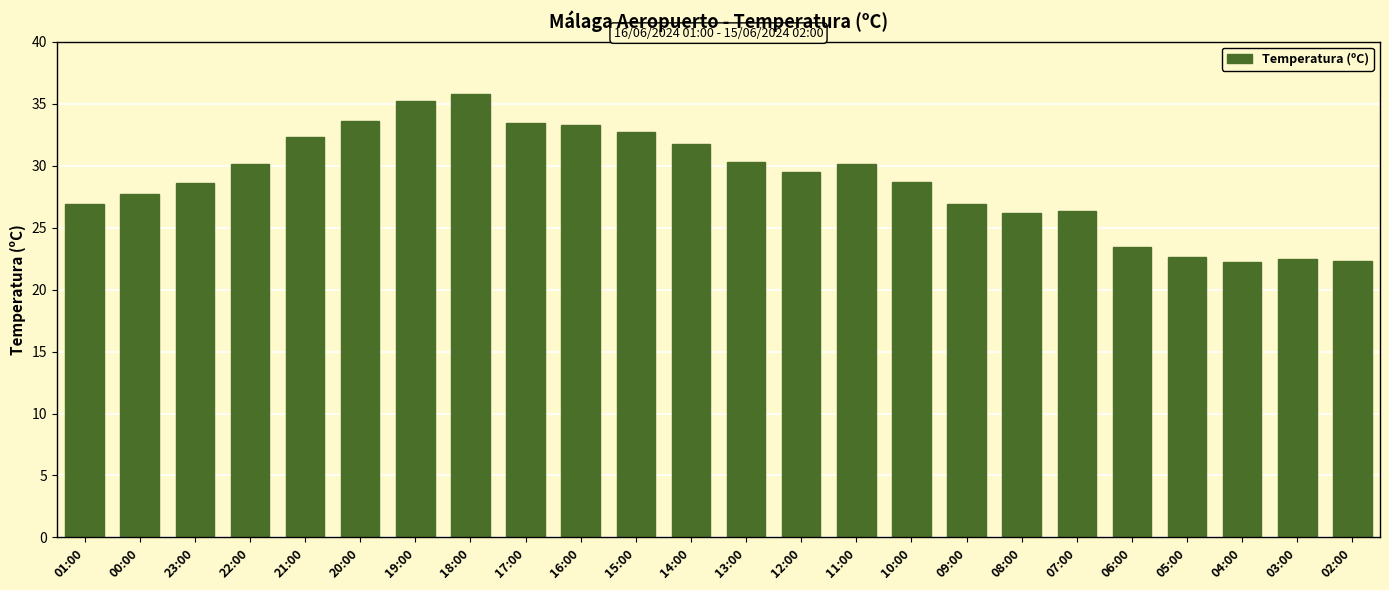

What is the average value?

28.8